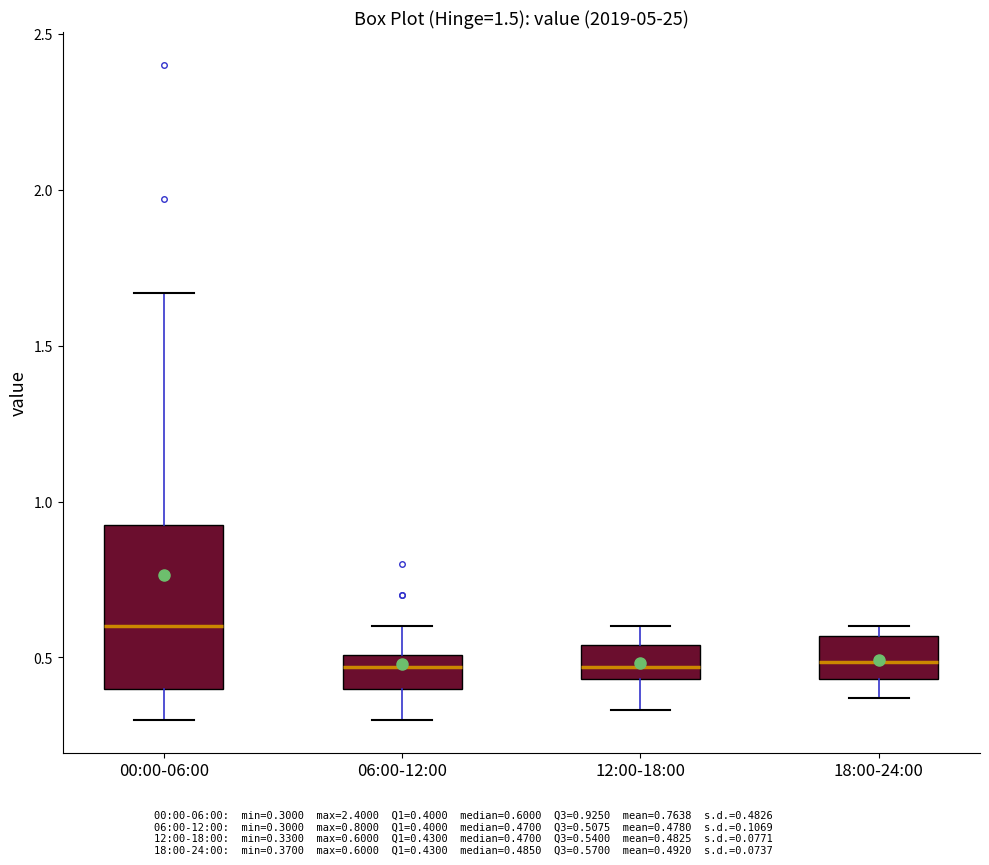

Which box's median line is the highest?

00:00-06:00